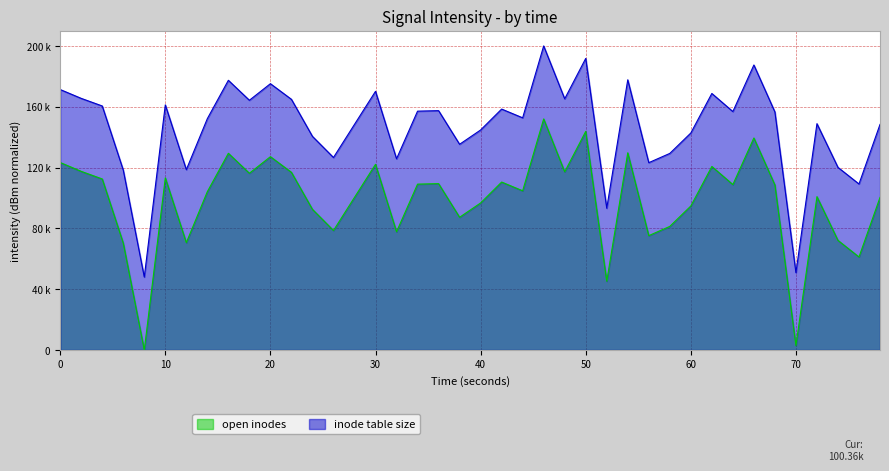

What is the average value of the inode table size series?

146627.0